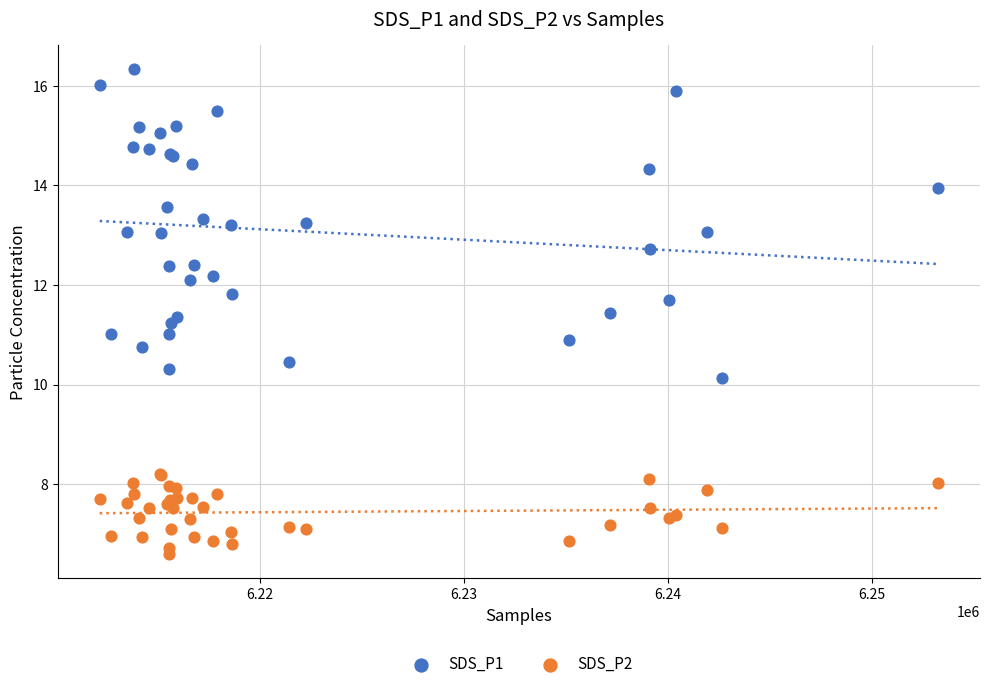

Which series contains the lowest Y value?

SDS_P2